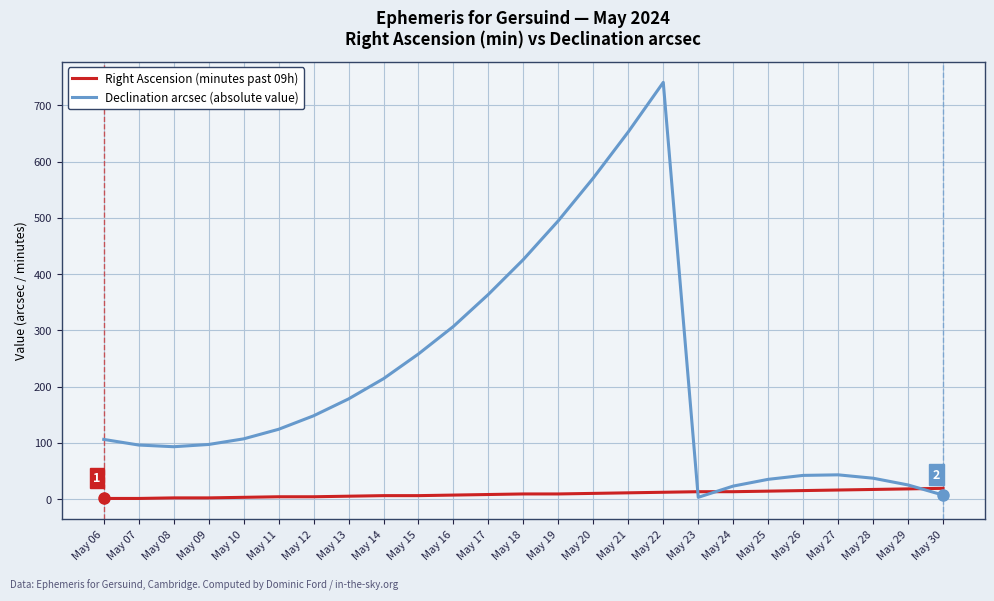

How many values in the Declination arcsec (absolute value) series are below 107?

12